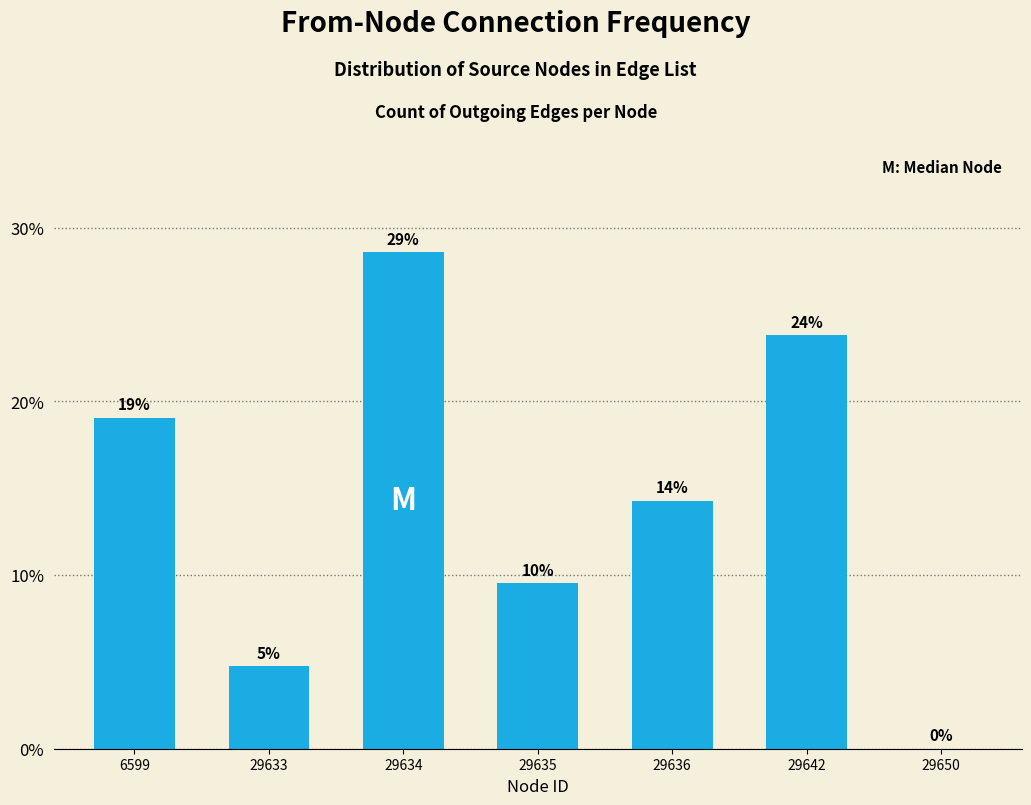

Are the bars horizontal?

No